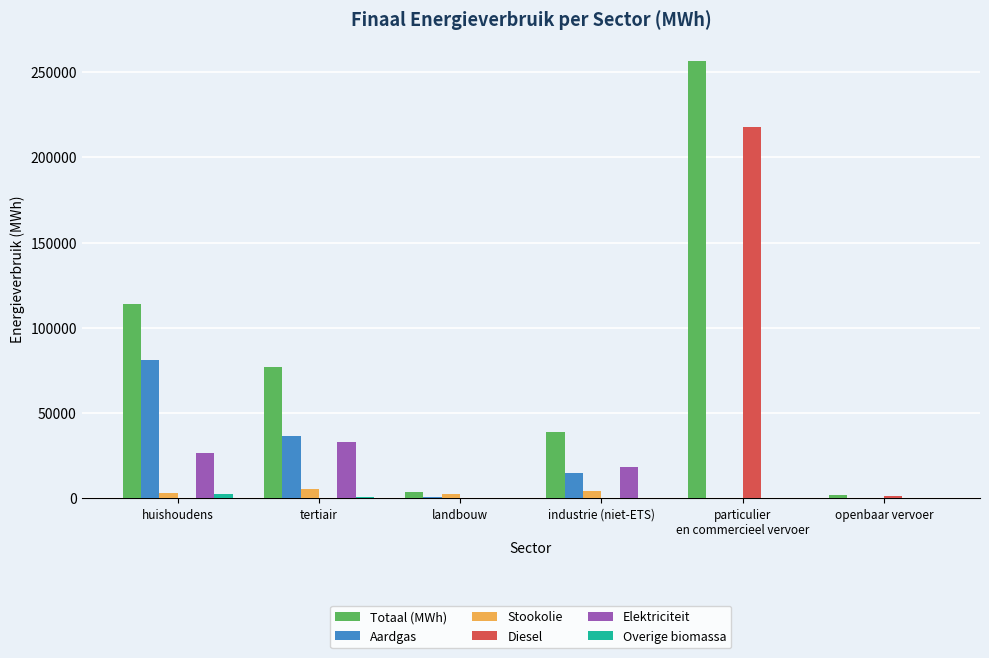

How many data points does each series have?

6